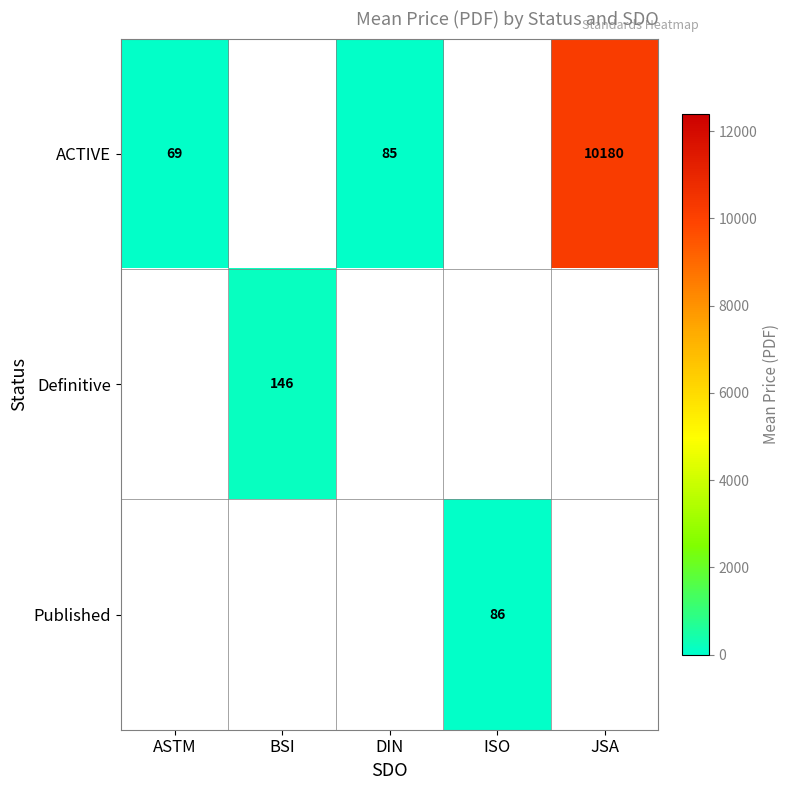

At which category does the chart reach its peak across all series?

JSA